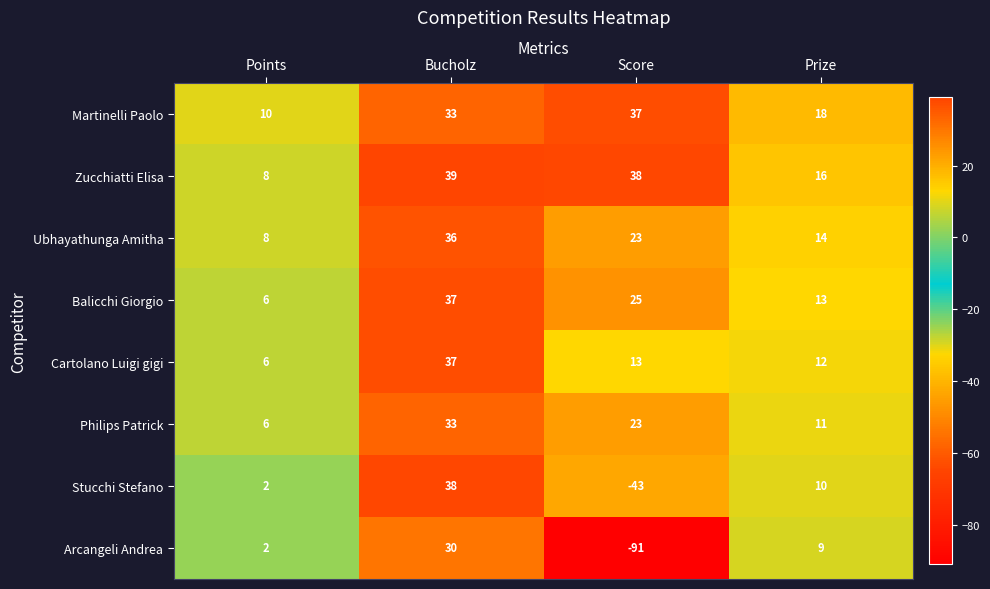

What is the spread (max minus min) of values at Prize?

9